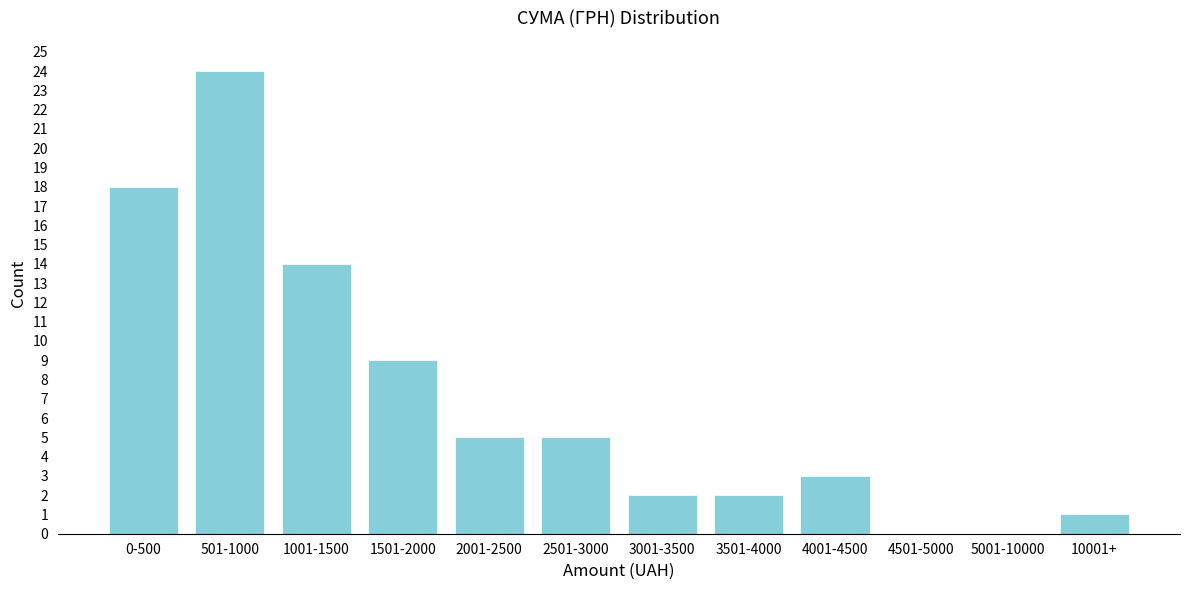

What is the greatest value displayed?

24